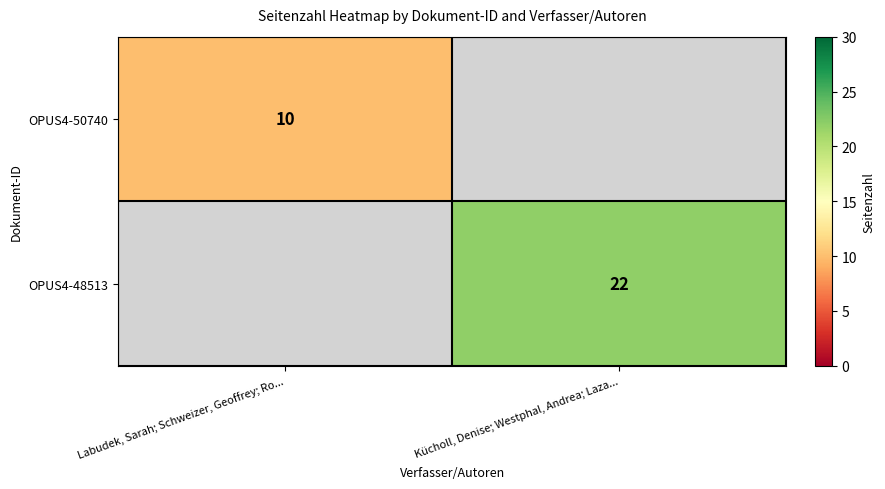

Is the value of OPUS4-50740 at Labudek, Sarah; Schweizer, Geoffrey; Ro... greater than the value of OPUS4-48513 at Kücholl, Denise; Westphal, Andrea; Laza...?

No